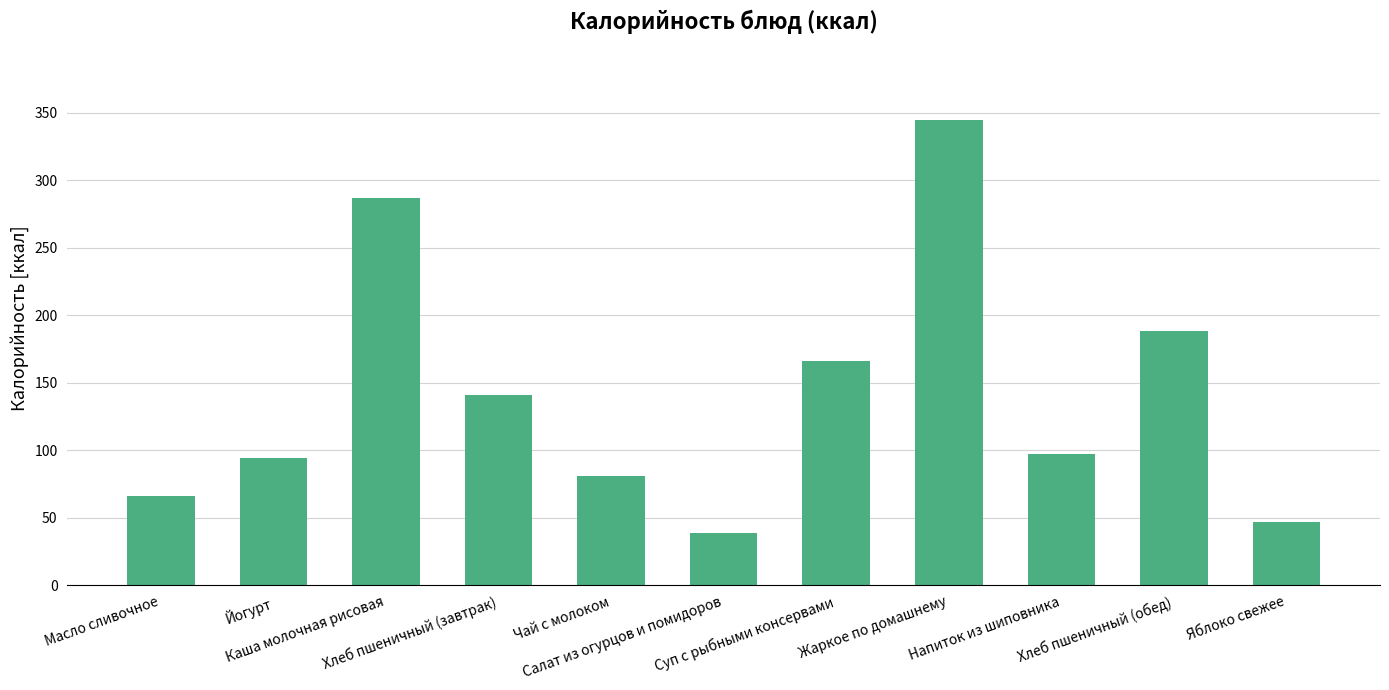

Which category has the lowest value across all series?

Салат из огурцов и помидоров